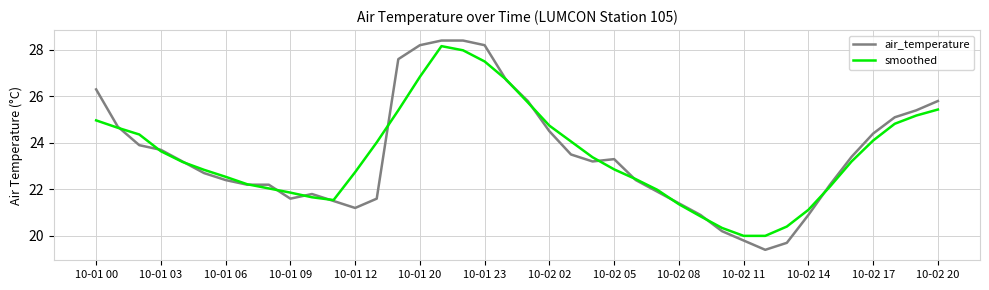

Which series has the largest range (max minus min)?

air_temperature